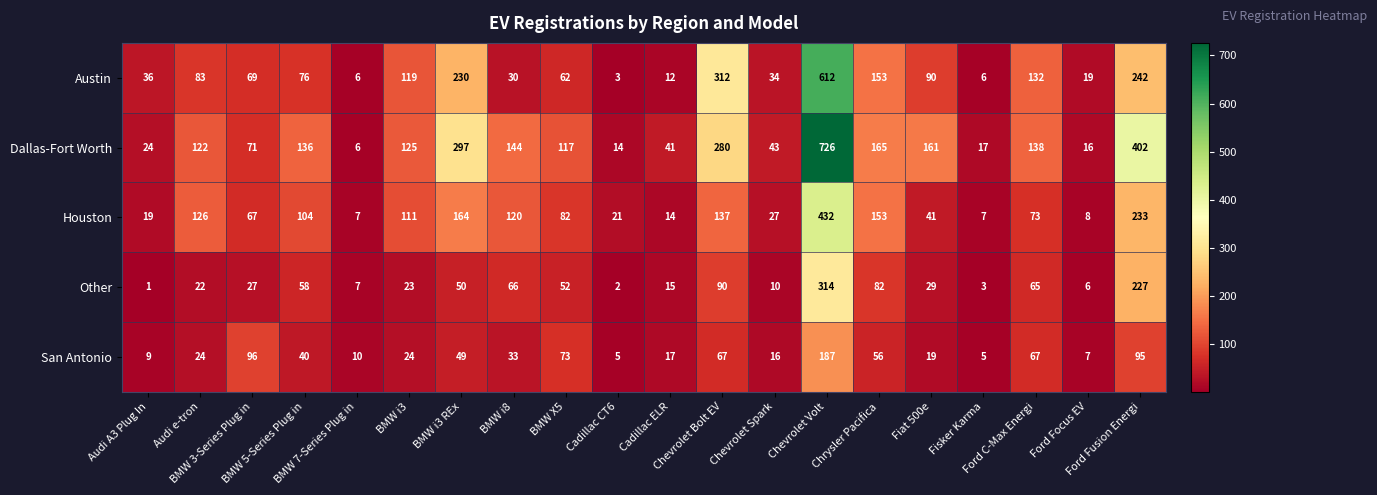

What is the spread (max minus min) of values at Ford C-Max Energi?

73